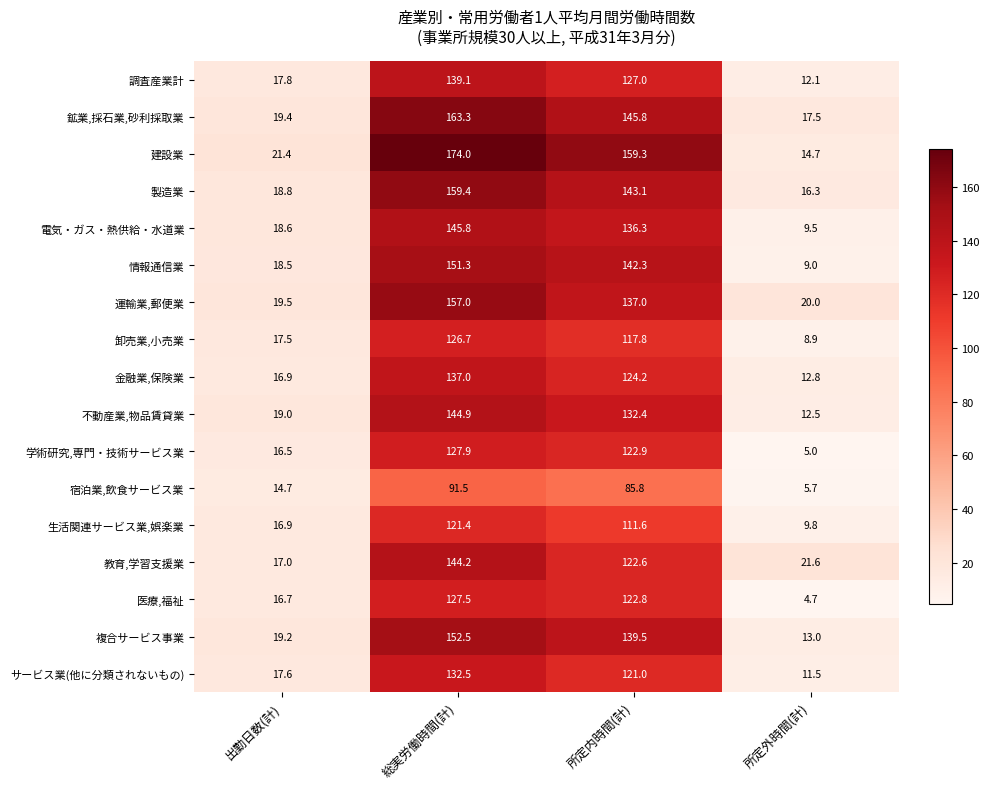

Where does the 鉱業,採石業,砂利採取業 series first go above 145?

総実労働時間(計)